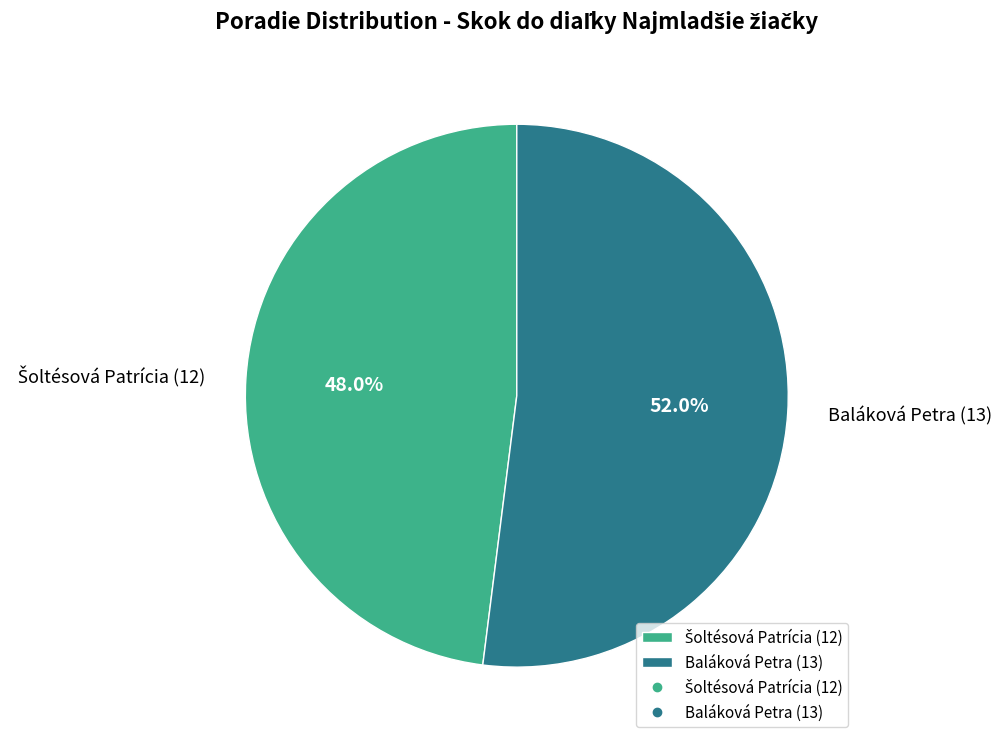

What portion of the pie excludes Baláková Petra (13)?

48.0%